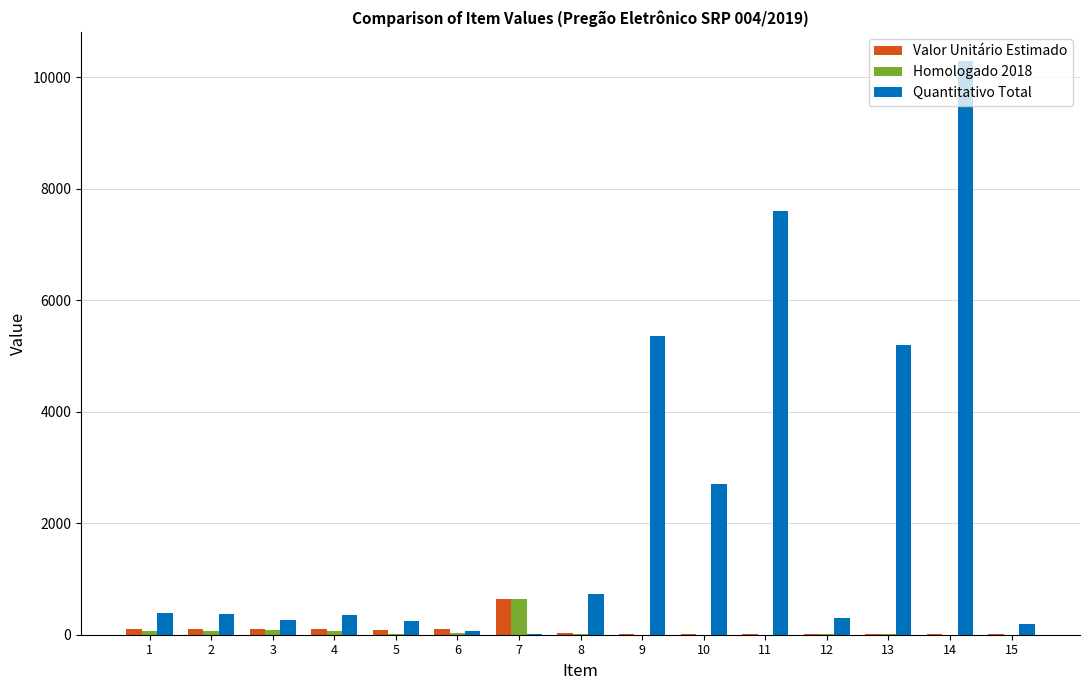

What are all the series names shown in the legend?

Valor Unitário Estimado, Homologado 2018, Quantitativo Total